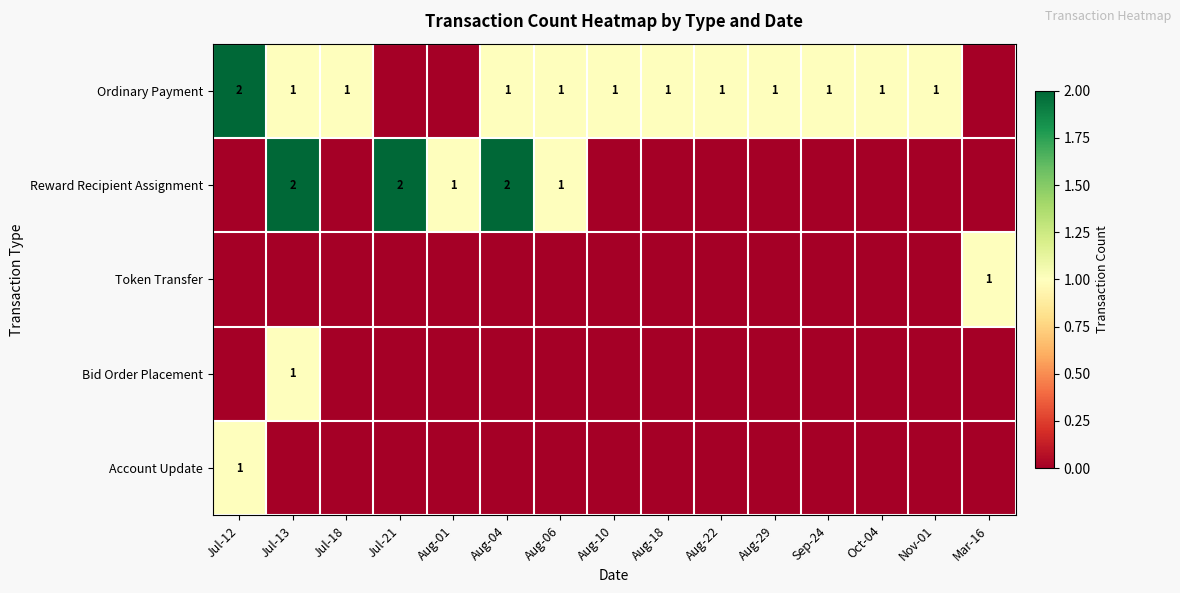

Is it true that Reward Recipient Assignment equals 1 at Jul-13?

False